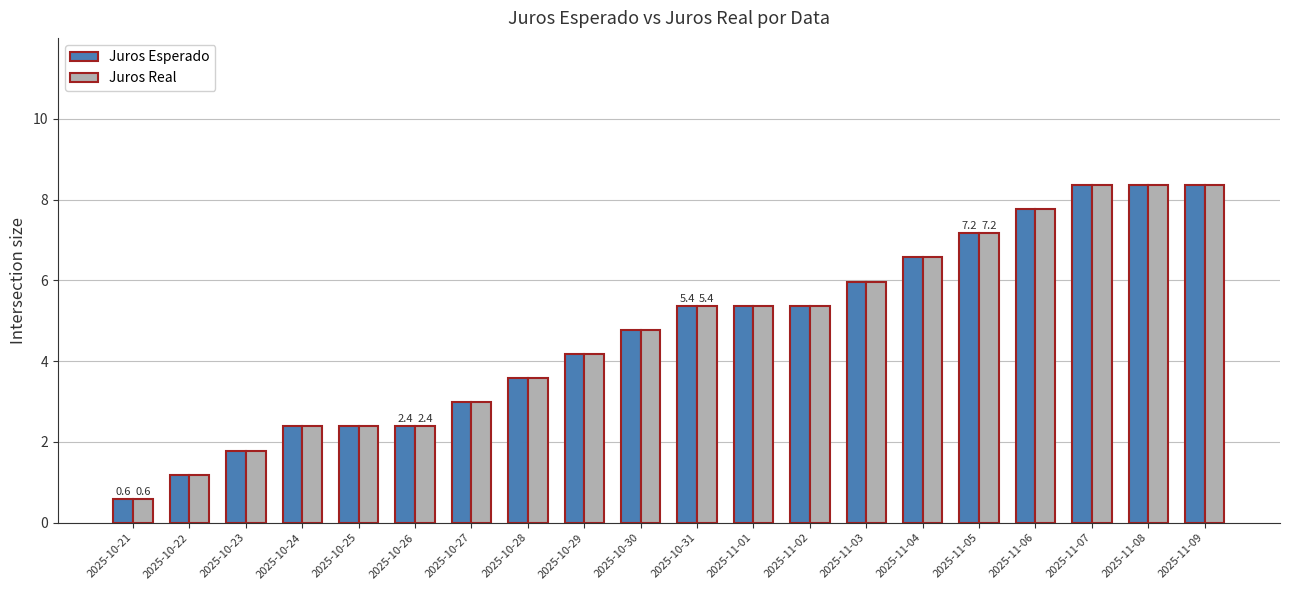

What is the difference between the maximum and minimum values in the Juros Real series?

7.8